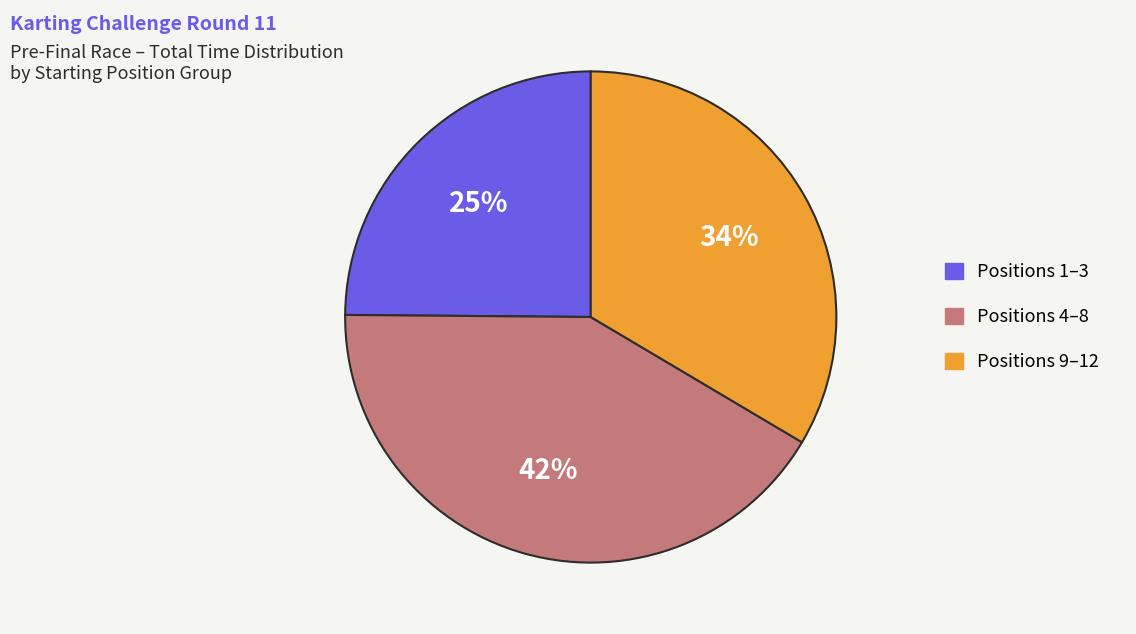

To the nearest percent, what is the average slice percentage?

33%